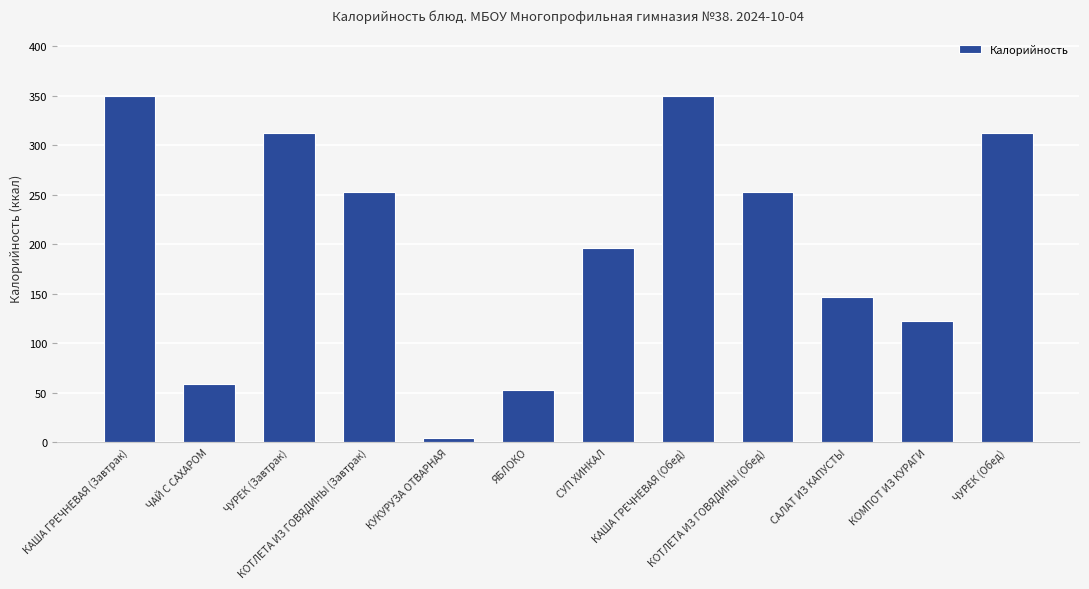

How many distinct data groups are displayed?

1